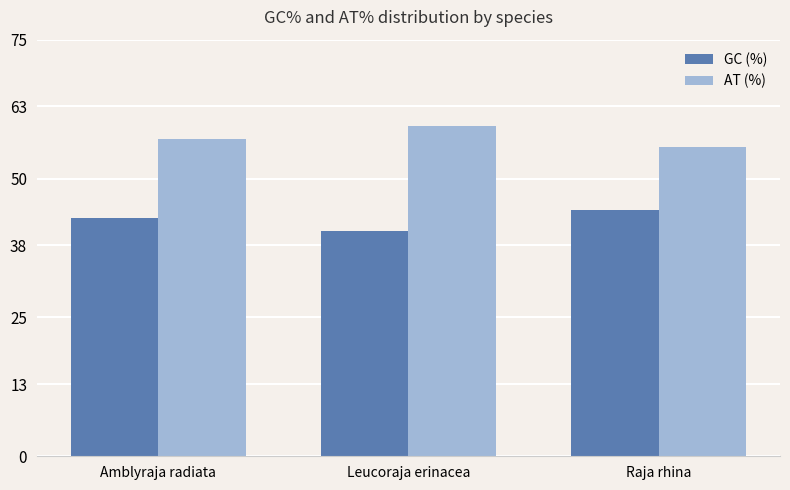

Reading left to right, transcribe all the data shown in this chart.

GC (%): 42.9	40.5	44.3
AT (%): 57.1	59.5	55.7